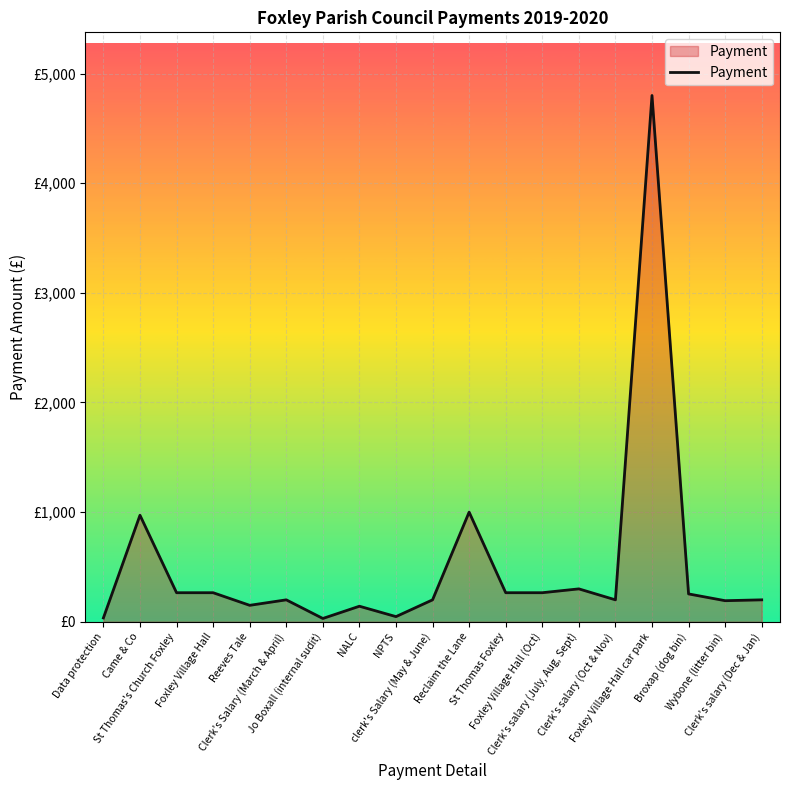

Where is the first local minimum?

Reeves Tale